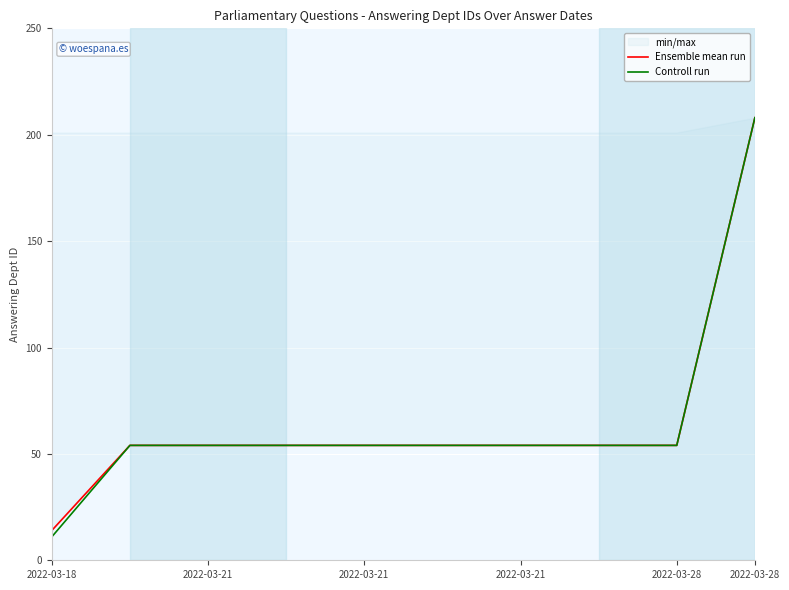

At how many categories does at least one series exceed 184?

1